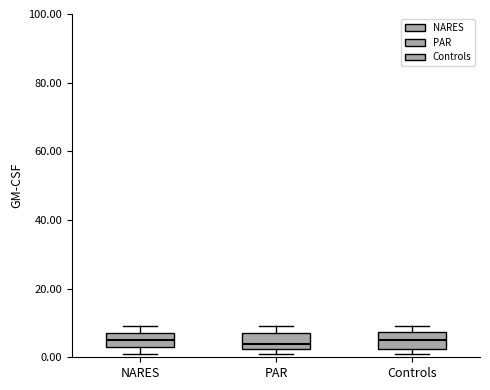

Where does the median line of the box for PAR sit on the y-axis? The values are not printed on the chart, so give them approximately, as read against the axis.

4